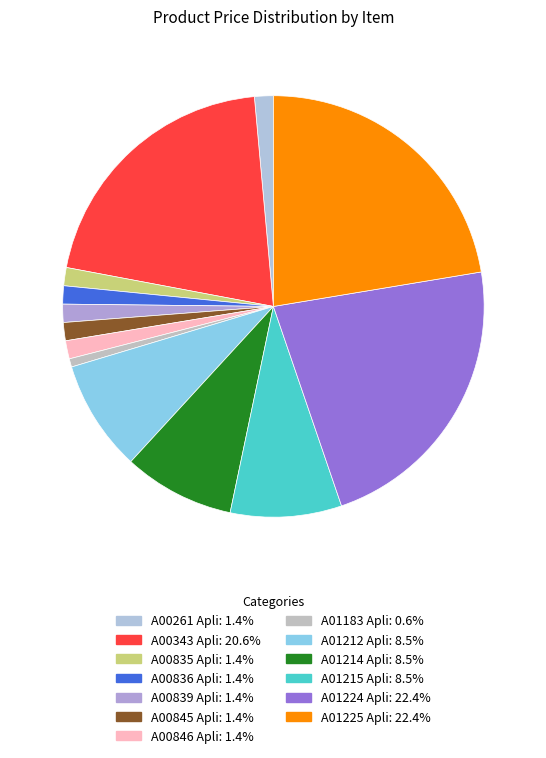

Is it true that A01214 Apli is 9% of the pie?

True